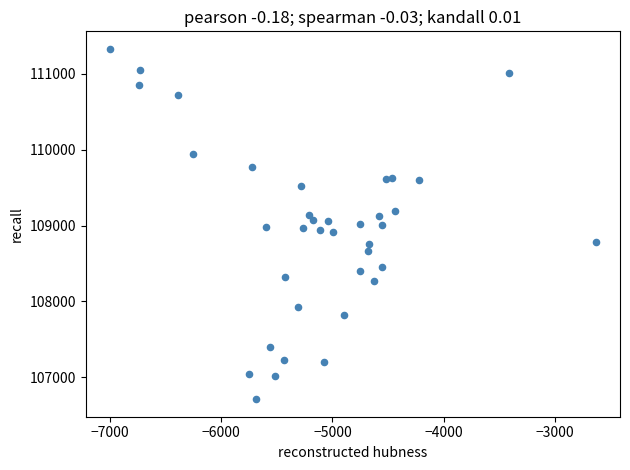

What is the range of X values (max minus min)?

4369